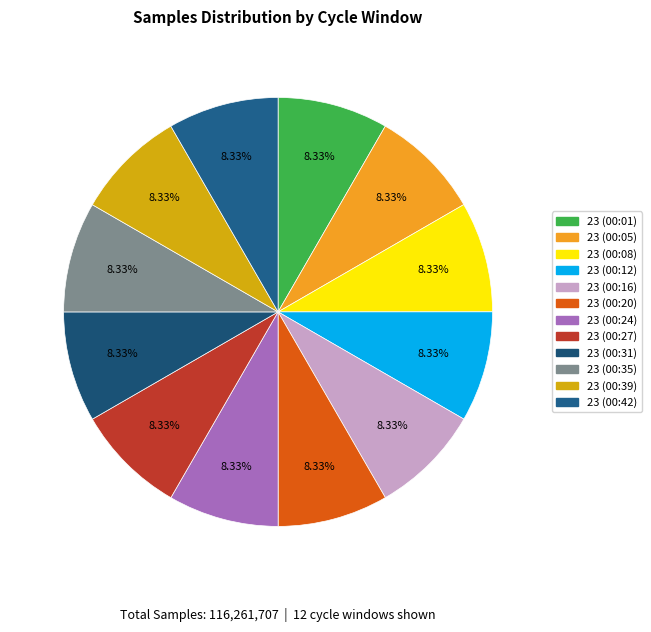

Approximately how many times larger is the value at 23 (00:20) compared to 23 (00:35)?

1.0